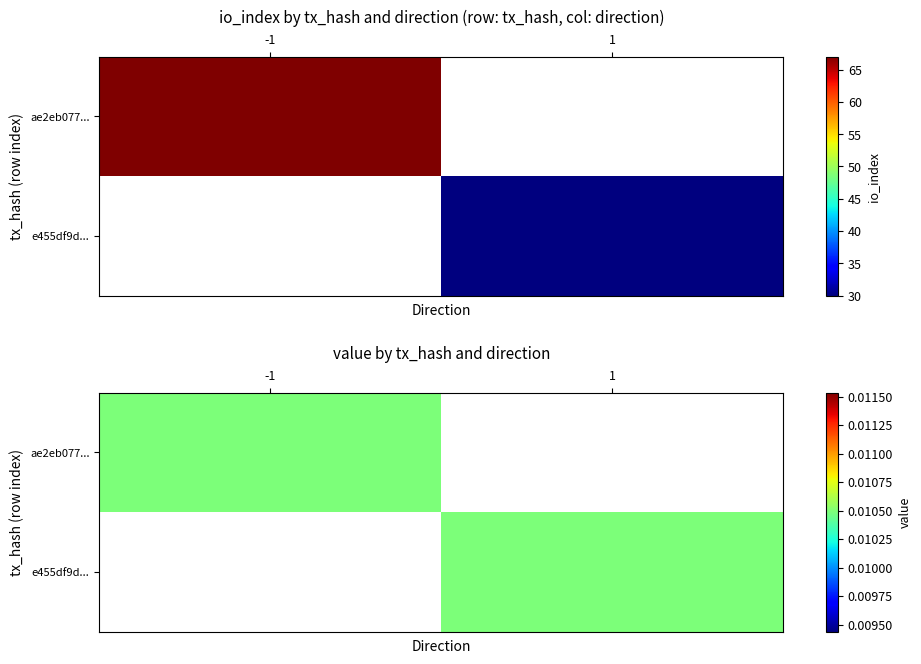

What is the maximum value for e455df9df7248d208fb7fc6a93be01d2634bf2d?

30